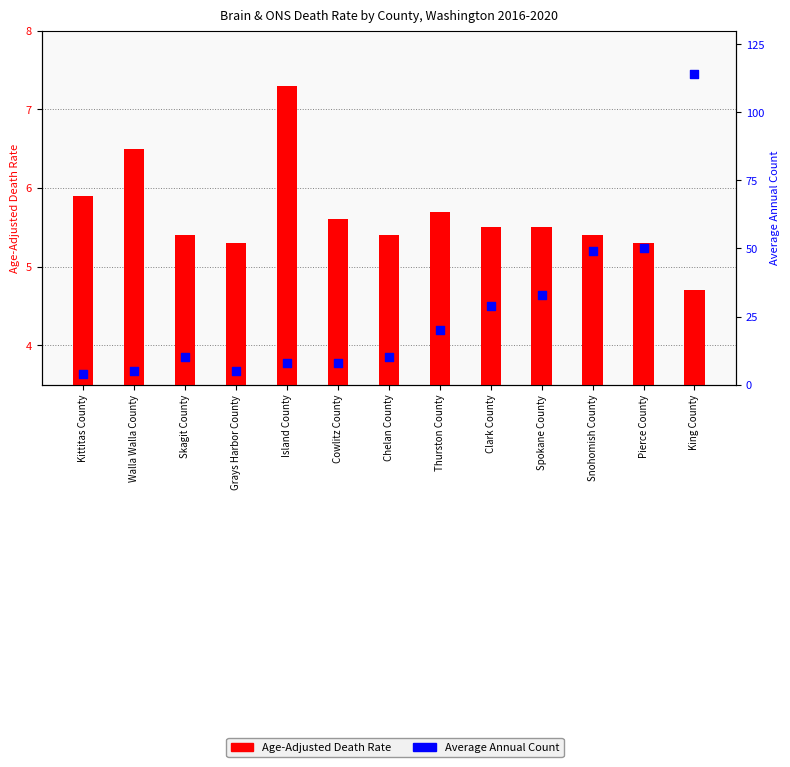

Is the value of Age-Adjusted Death Rate at Cowlitz County greater than the value of Average Annual Count at Walla Walla County?

Yes